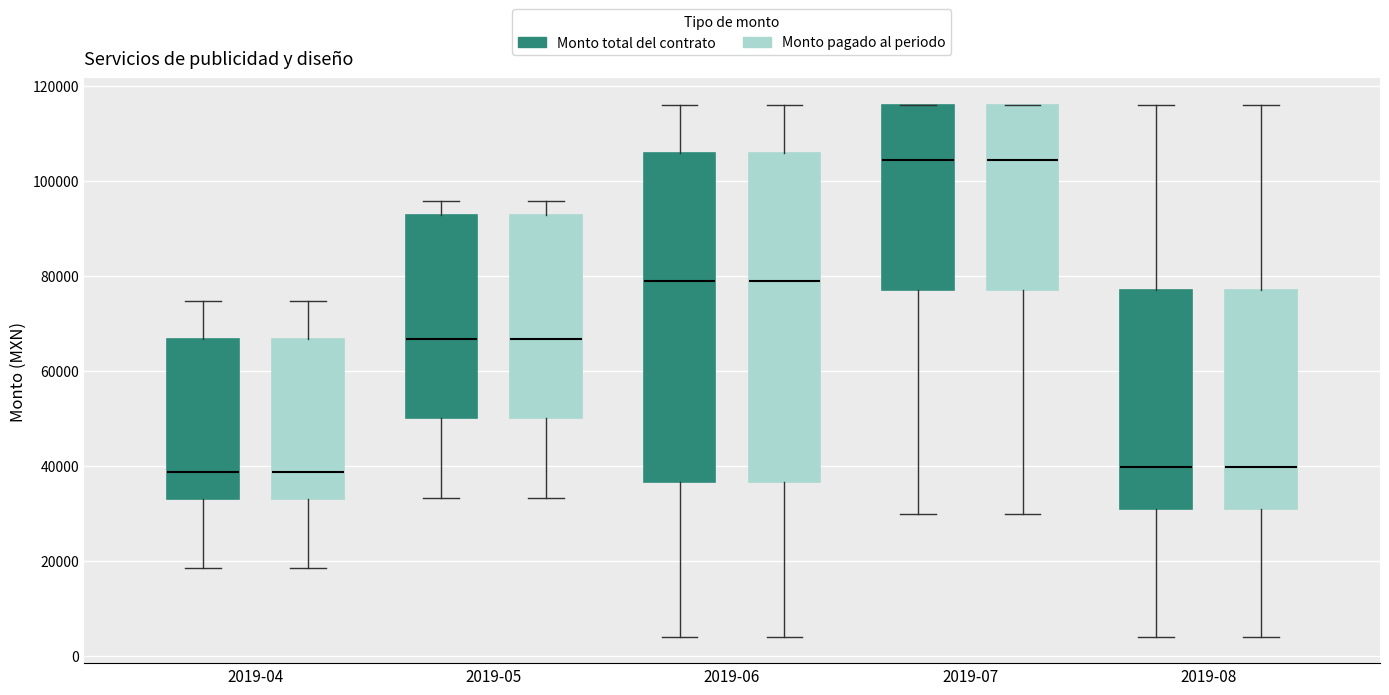

Reading left to right, transcribe this box plot: for each box, give where its median line is, the range the box spans, and where its two whiskers end, as read against the y-axis. The values are not printed on the chart, so give them approximately, as read against the axis.

2019-04 (Monto total del contrato): median 38000, box 34000 to 66000, whiskers 18000 to 74000
2019-04 (Monto pagado al periodo): median 38000, box 34000 to 66000, whiskers 18000 to 74000
2019-05 (Monto total del contrato): median 66000, box 50000 to 92000, whiskers 34000 to 96000
2019-05 (Monto pagado al periodo): median 66000, box 50000 to 92000, whiskers 34000 to 96000
2019-06 (Monto total del contrato): median 78000, box 36000 to 106000, whiskers 4000 to 116000
2019-06 (Monto pagado al periodo): median 78000, box 36000 to 106000, whiskers 4000 to 116000
2019-07 (Monto total del contrato): median 104000, box 78000 to 116000, whiskers 30000 to 116000
2019-07 (Monto pagado al periodo): median 104000, box 78000 to 116000, whiskers 30000 to 116000
2019-08 (Monto total del contrato): median 40000, box 30000 to 78000, whiskers 4000 to 116000
2019-08 (Monto pagado al periodo): median 40000, box 30000 to 78000, whiskers 4000 to 116000